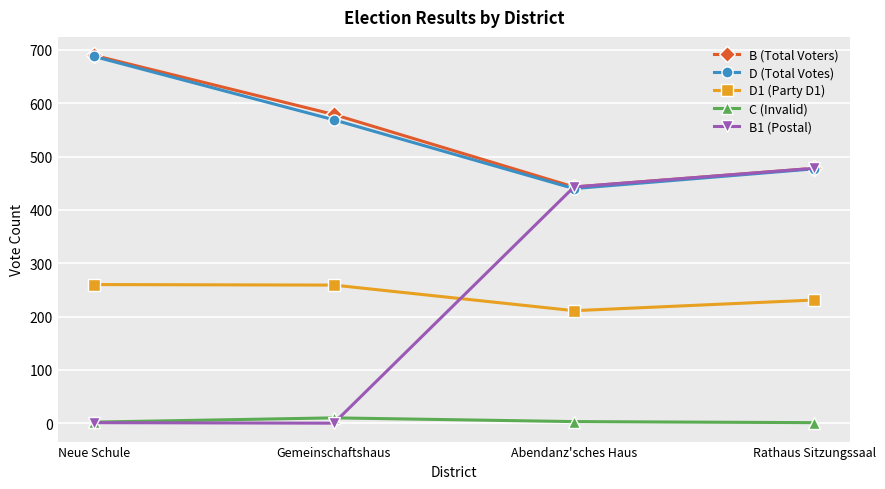

True or false: D (Total Votes) and C (Invalid) cross at least once.

False